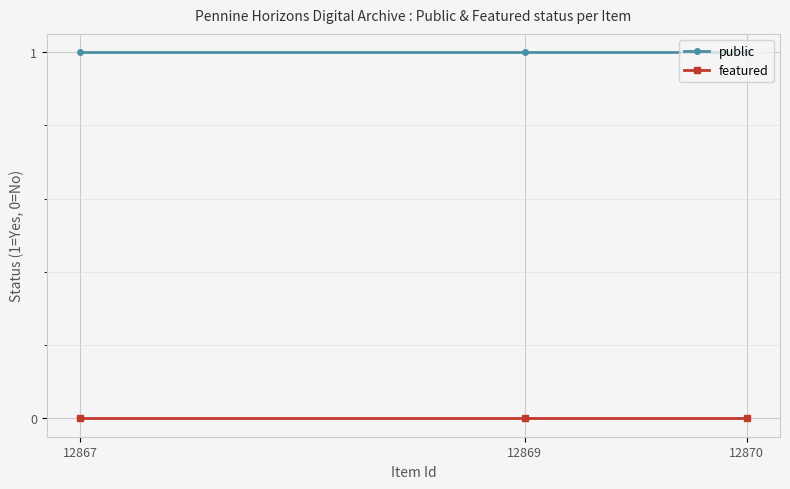

What are all the series names shown in the legend?

public, featured